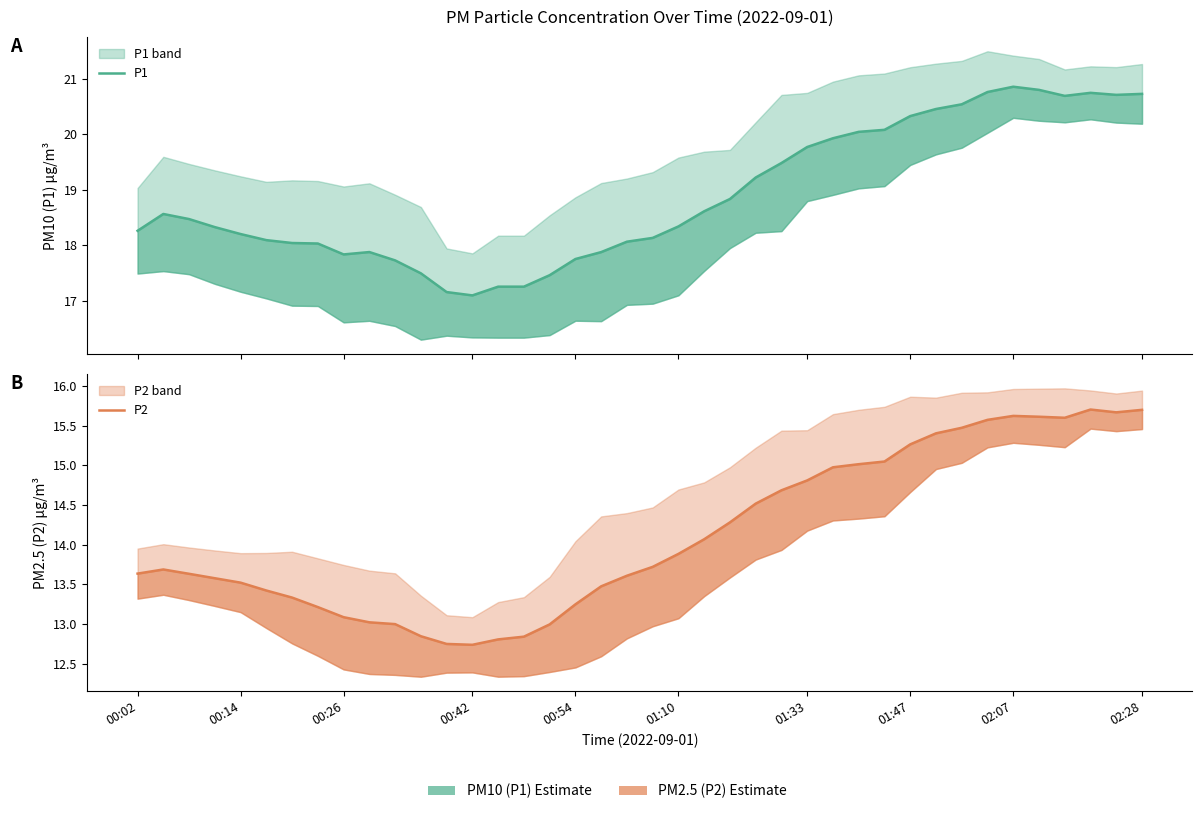

Rank the series by their average value, from highest to lowest.

P1, P2